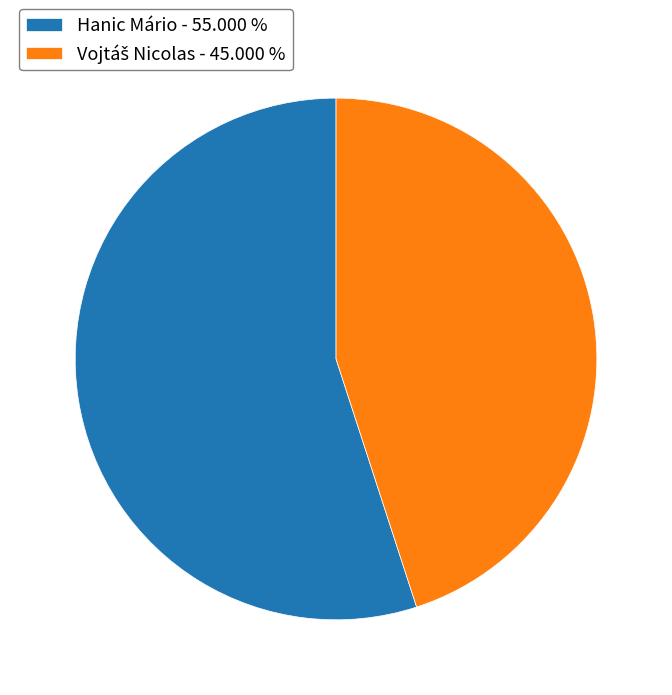

Does any single category account for the majority?

Yes